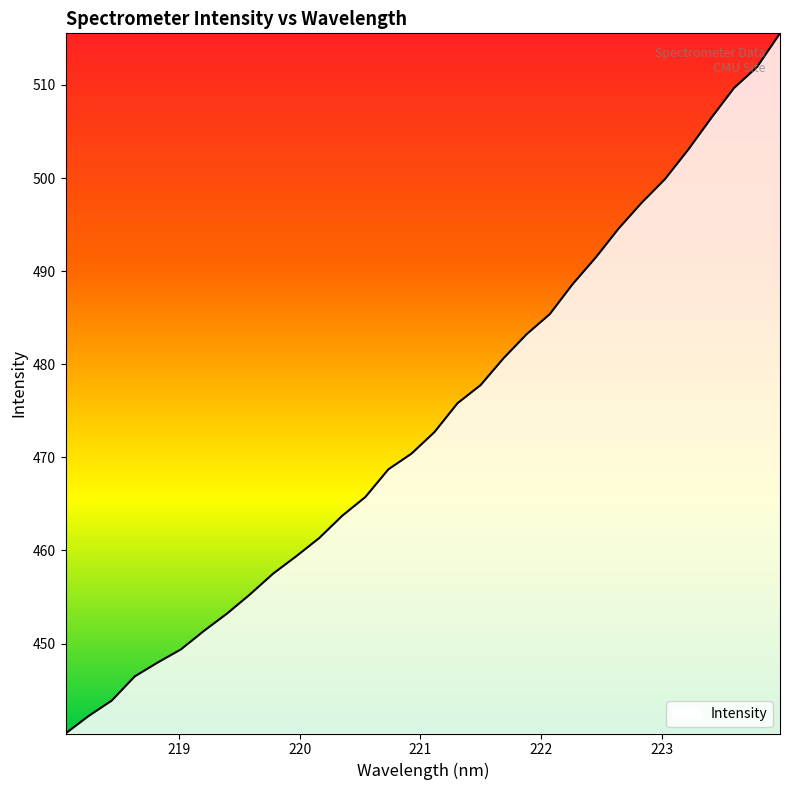

What is the average value?

474.1